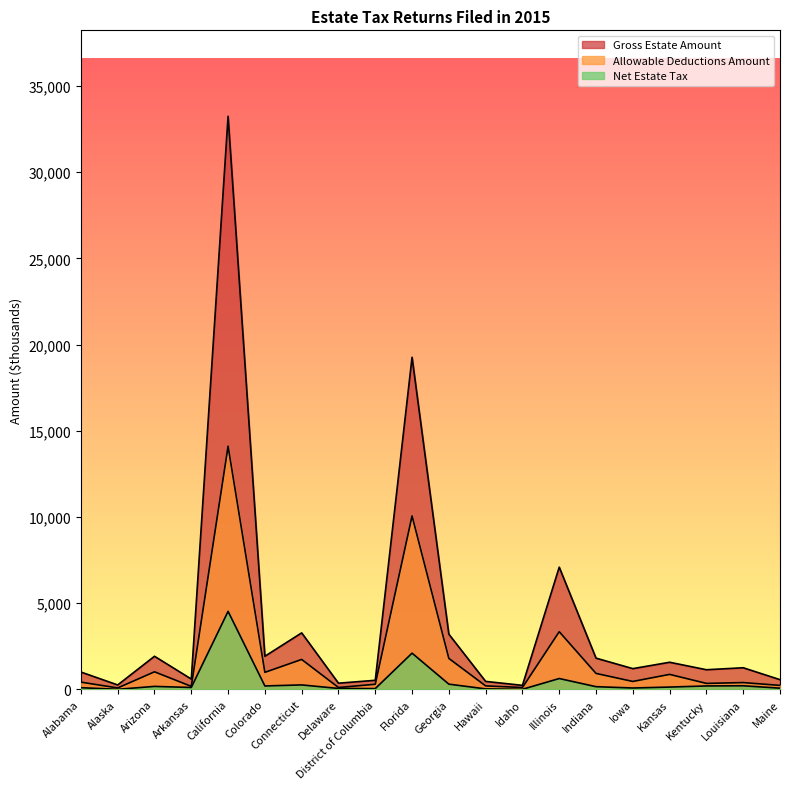

True or false: Net Estate Tax has a value of 119.7 at Iowa.

False